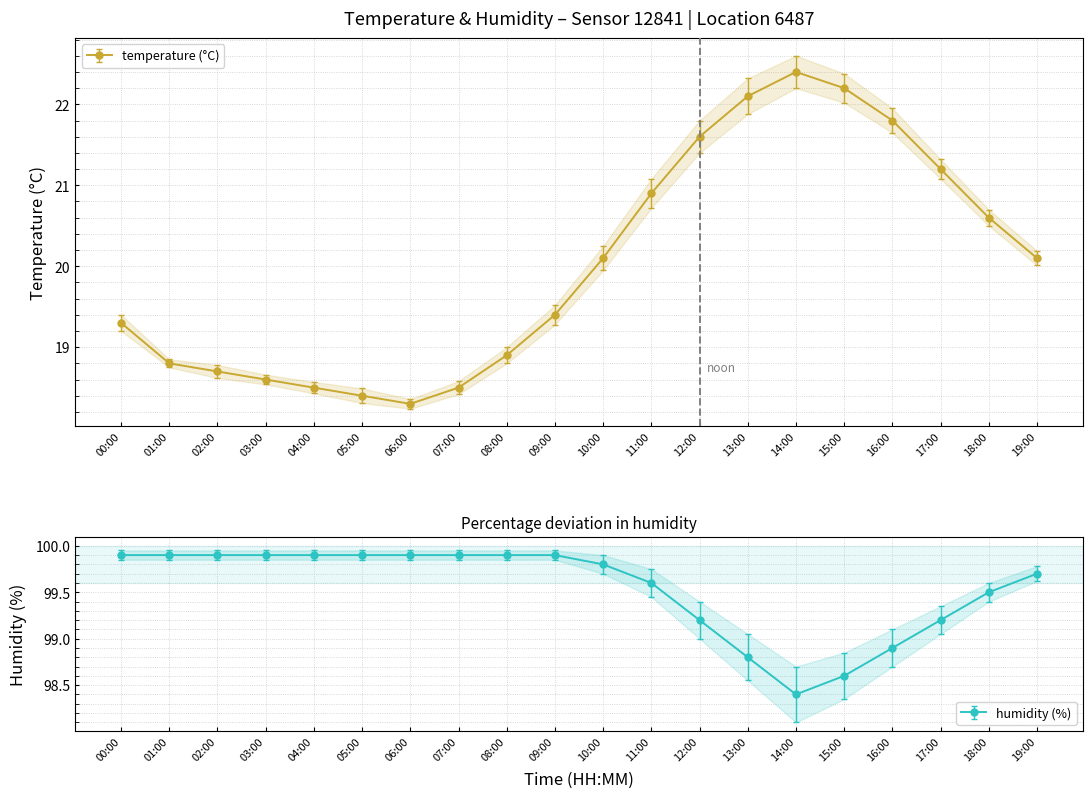

What is the label of the 9th point from the right?

11:00